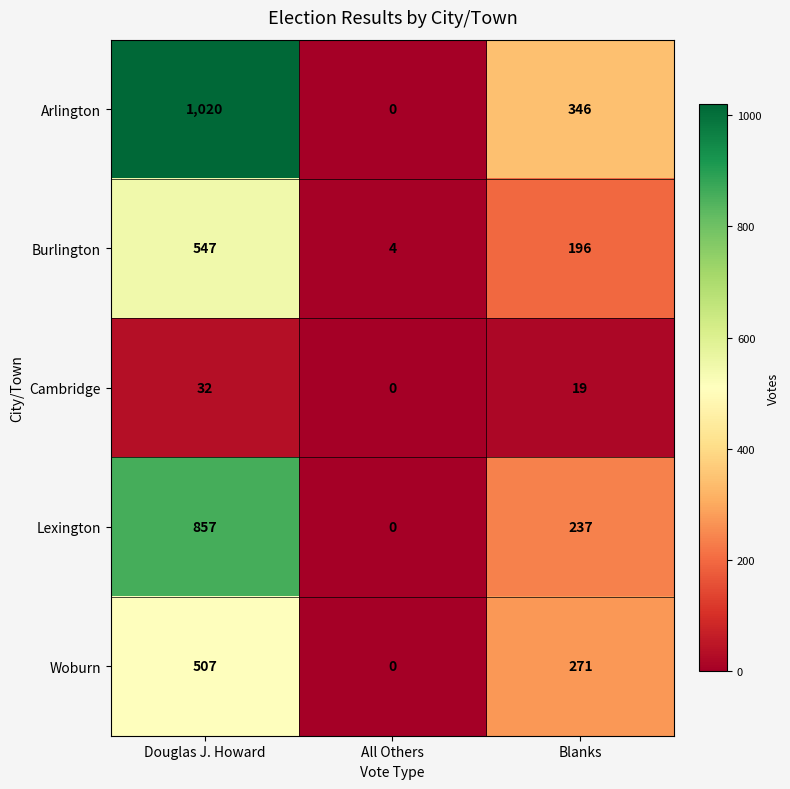

Reading left to right, list all the values displayed in this chart.

Arlington: Douglas J. Howard=1020	All Others=0	Blanks=346
Burlington: Douglas J. Howard=547	All Others=4	Blanks=196
Cambridge: Douglas J. Howard=32	All Others=0	Blanks=19
Lexington: Douglas J. Howard=857	All Others=0	Blanks=237
Woburn: Douglas J. Howard=507	All Others=0	Blanks=271